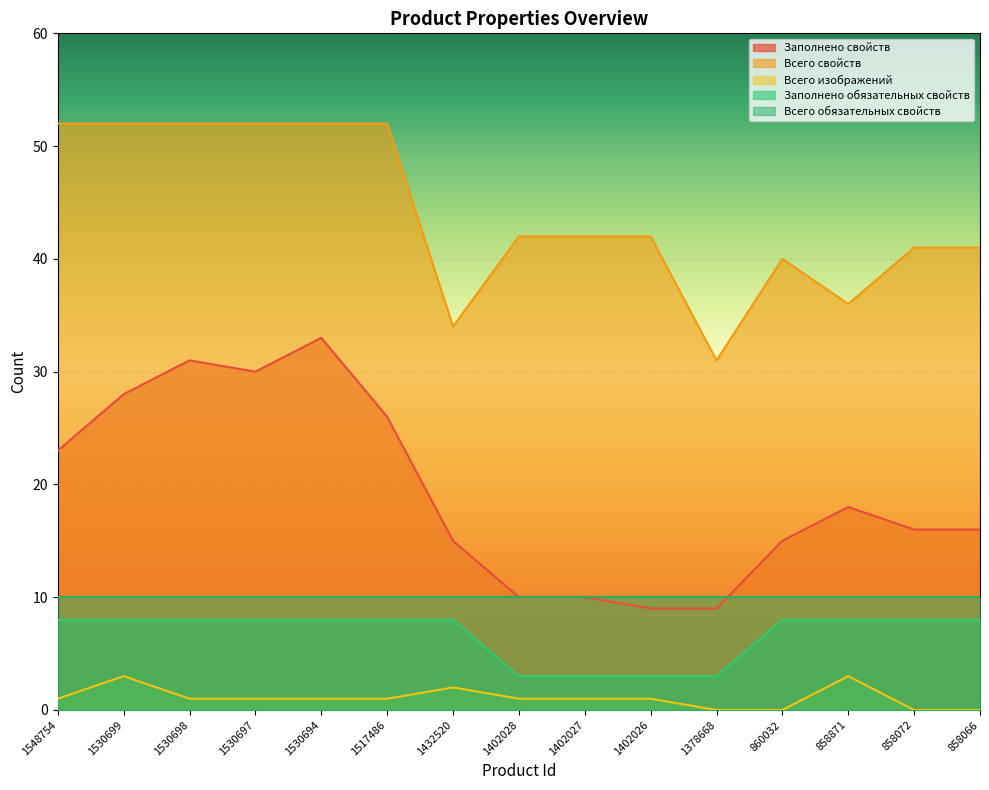

What is the value of the Заполнено обязательных свойств point at the 3rd from the left?

8